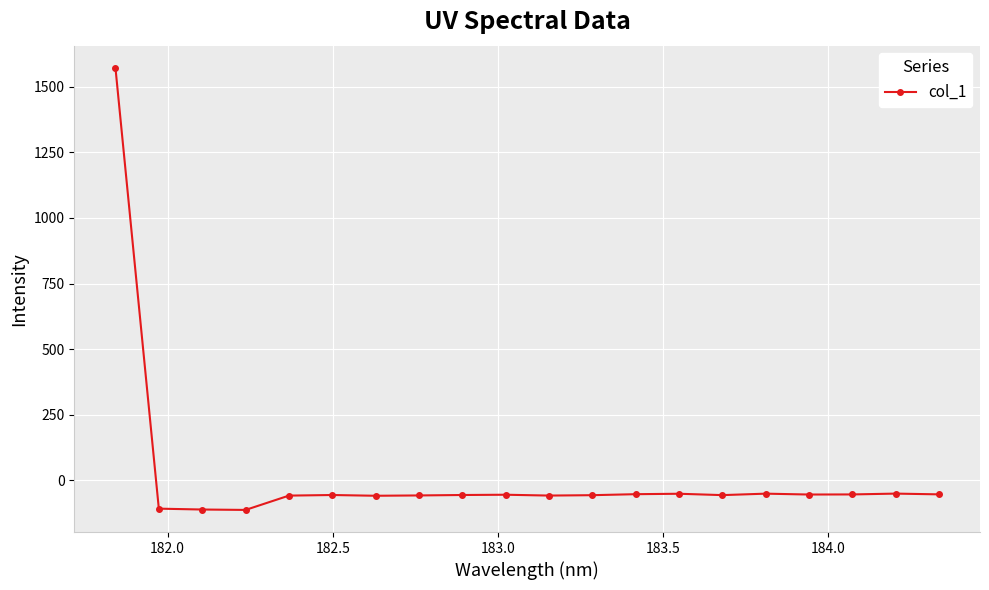

True or false: the data has more than 1 interior local peaks.

True